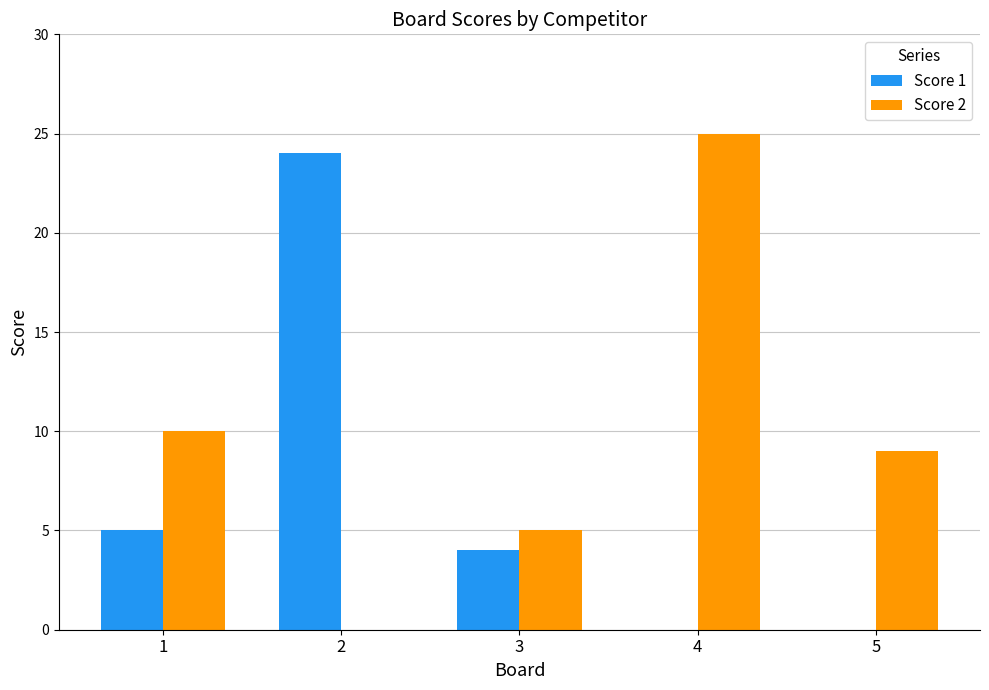

Reading right to left, what are all the values shown in this chart?

Score 1: 5=0	4=0	3=4	2=24	1=5
Score 2: 5=9	4=25	3=5	2=0	1=10